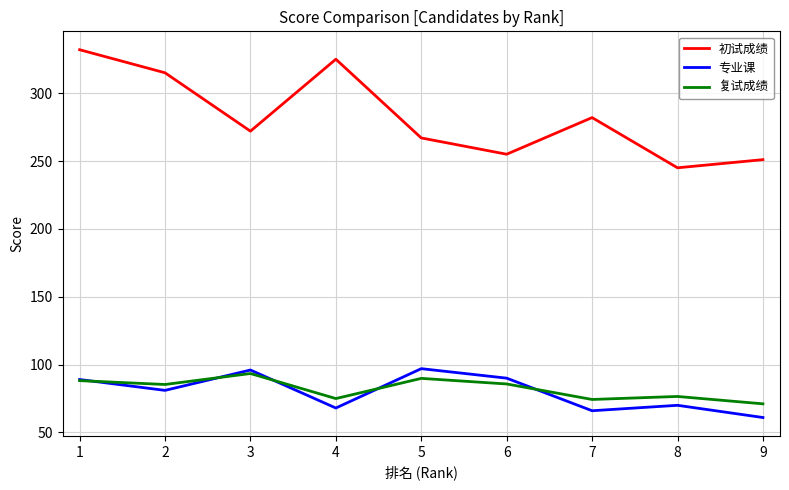

What is the sum of the 专业课 values at 5 and 7?

163.0